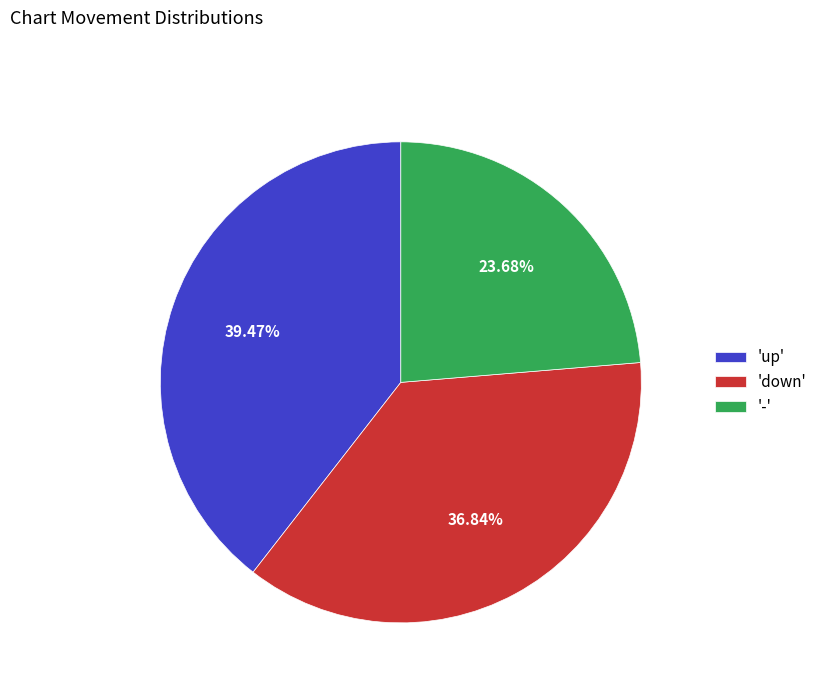

What is the smallest slice in the pie chart?

'-'